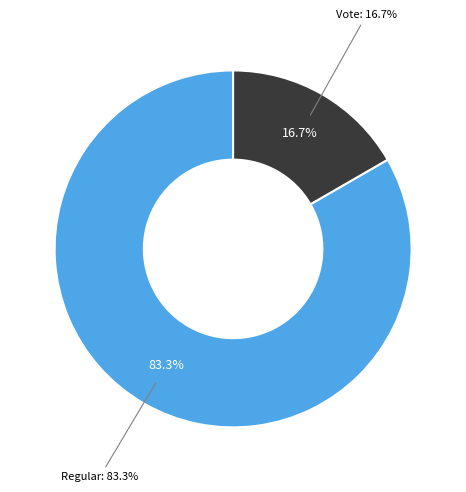

How many slices are in this pie chart?

2